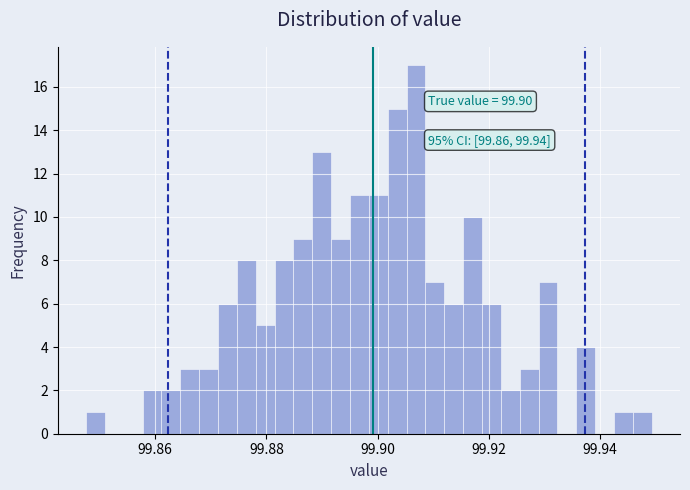

Read against the x-axis, roughly where is the centre of the tallest bar?

99.906